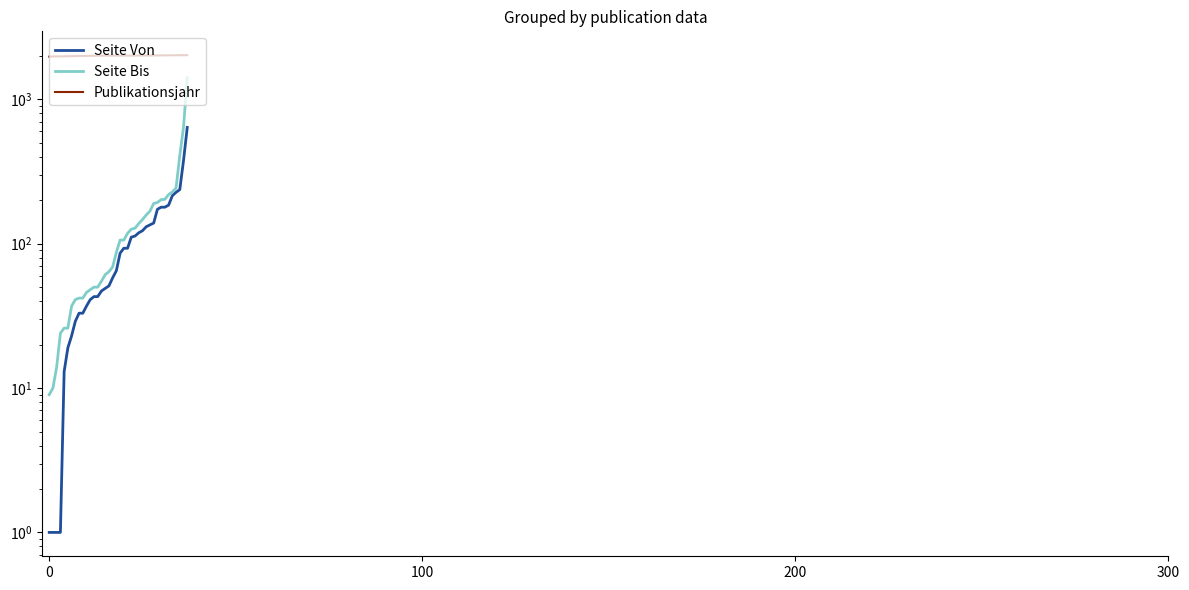

Which series changed the most between 6 and 28?

Seite Bis